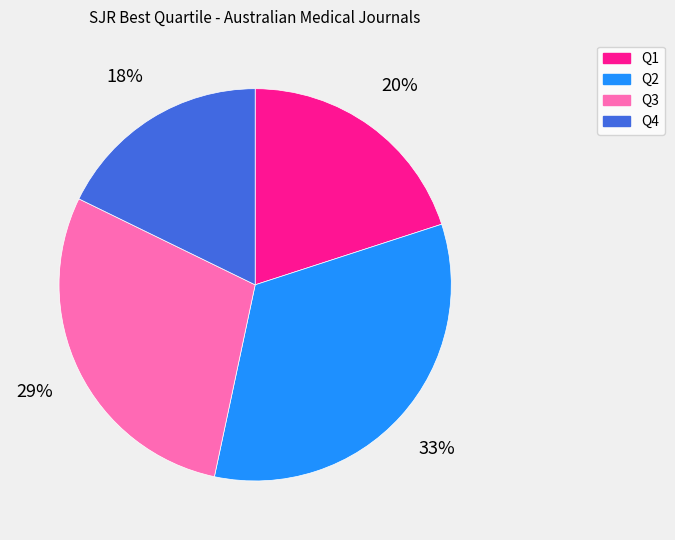

Does Q4 account for over 50% of the chart?

No